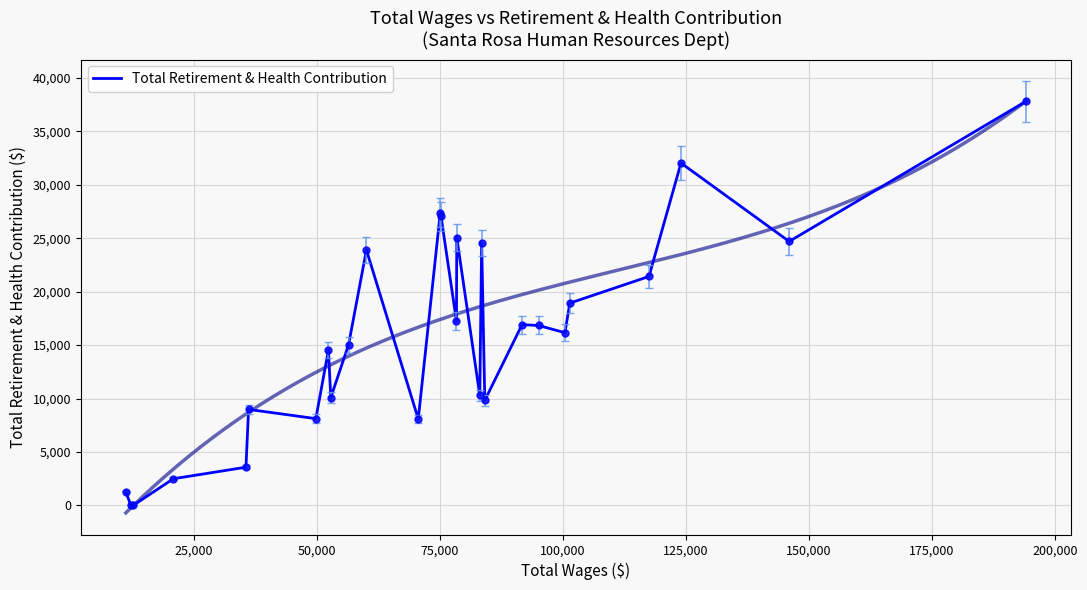

What is the highest value of the Total Retirement & Health Contribution series?

37817